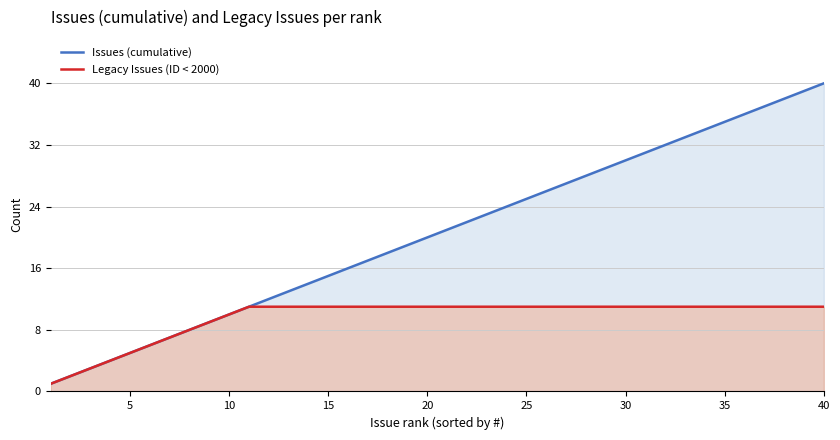

What is the difference between the maximum and minimum values in the Issues (cumulative) series?

39